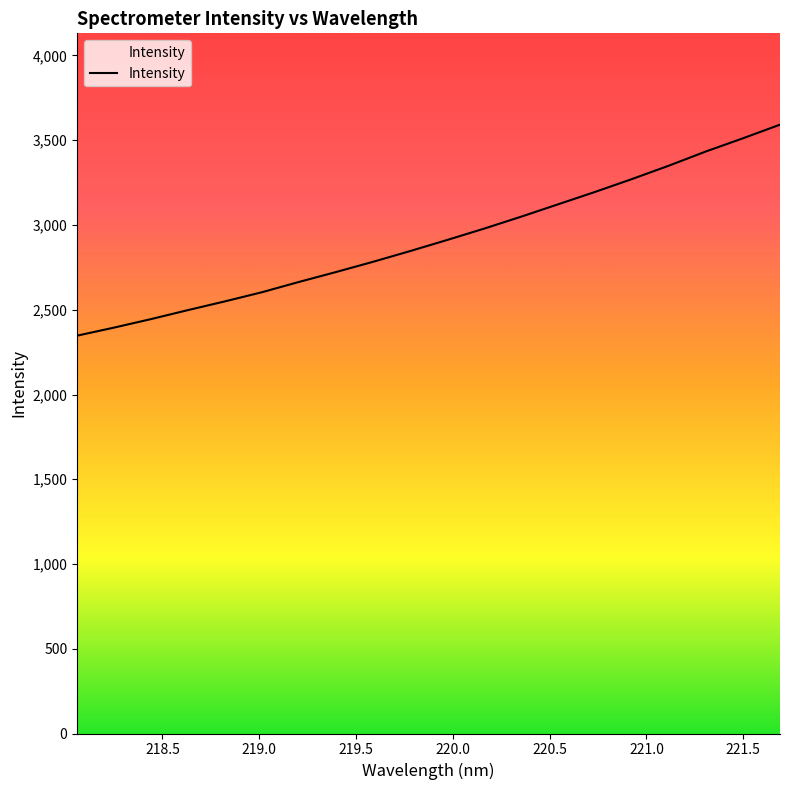

What is the smallest value displayed?

2347.2